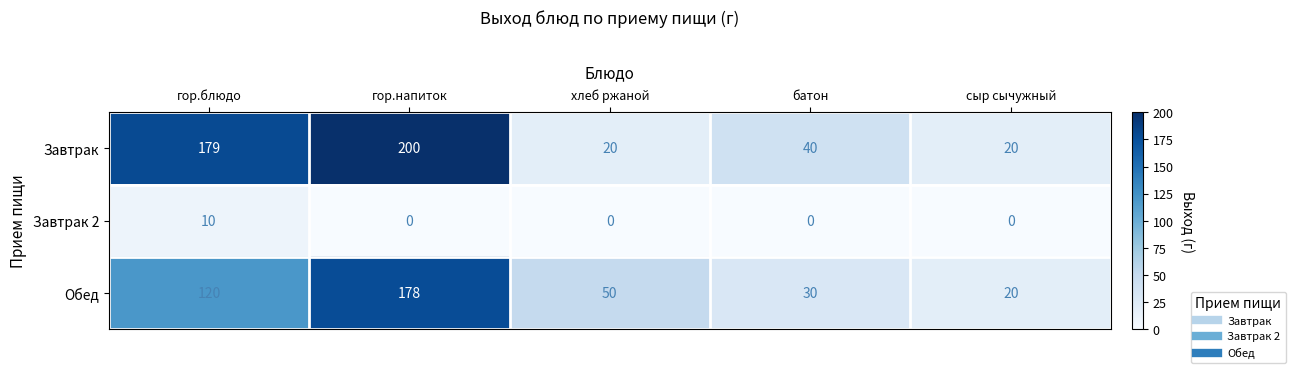

What is the difference between the highest and lowest values at гор.блюдо?

169